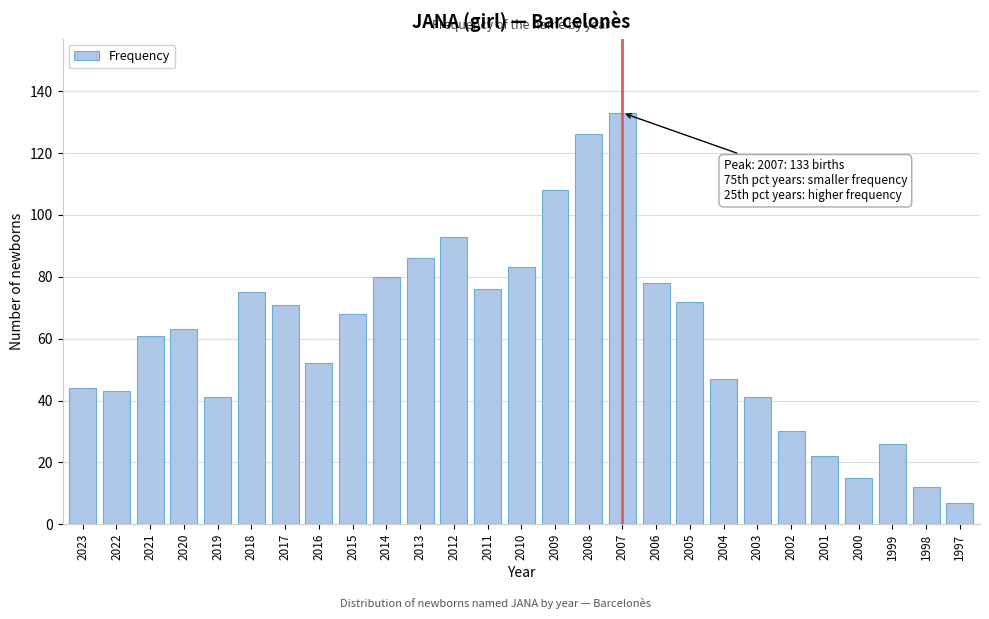

Reading right to left, list all the values displayed in this chart.

7	12	26	15	22	30	41	47	72	78	133	126	108	83	76	93	86	80	68	52	71	75	41	63	61	43	44